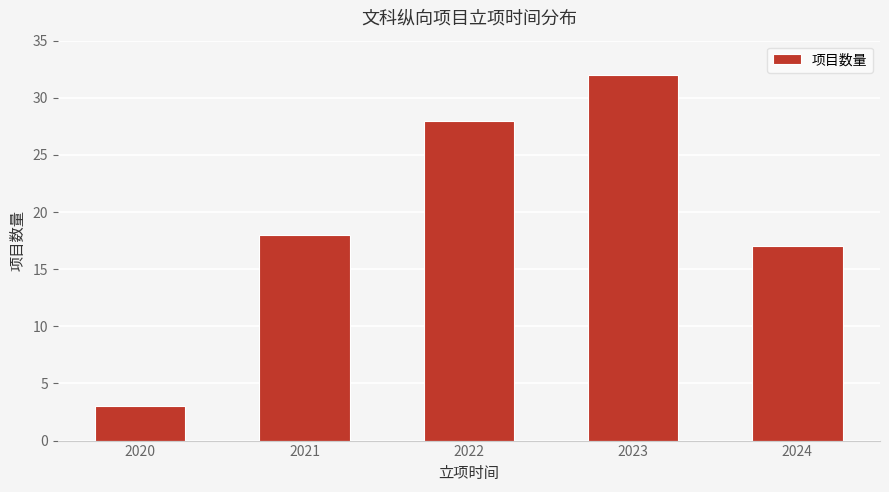

Rank the categories by value from highest to lowest.

2023, 2022, 2021, 2024, 2020